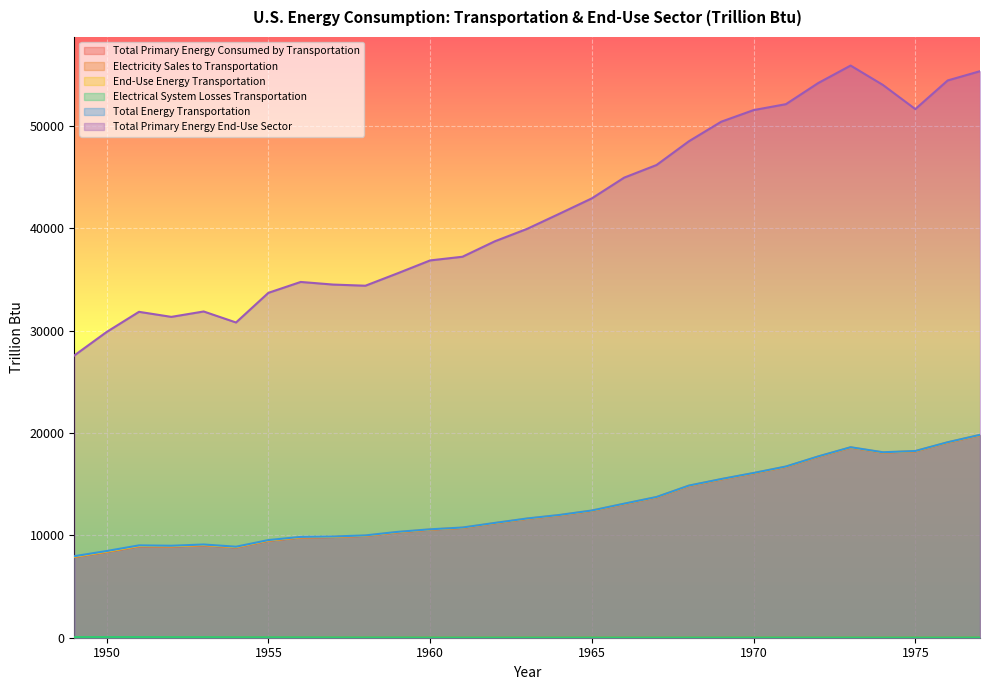

What is the approximate value of End-Use Energy Transportation at 1963?

11630.0